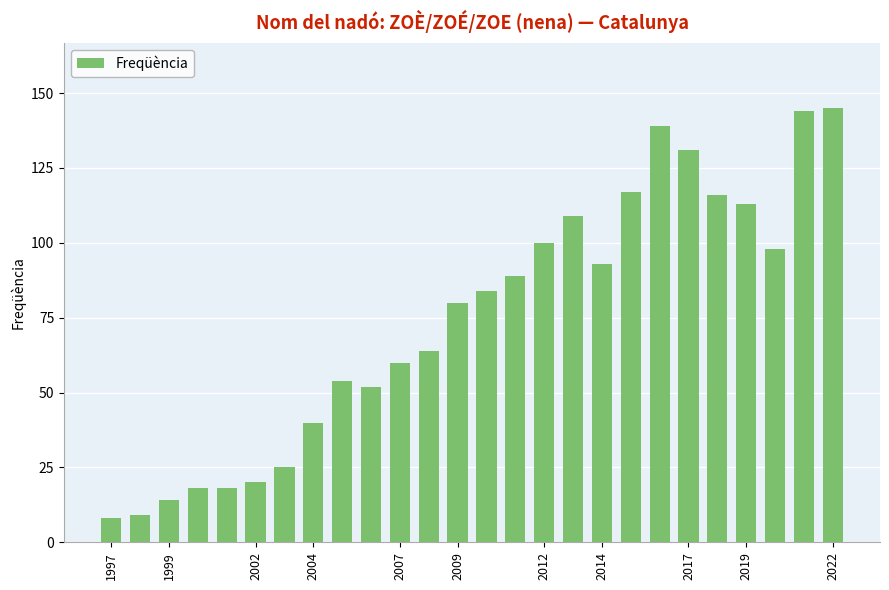

Does the chart contain stacked bars?

No